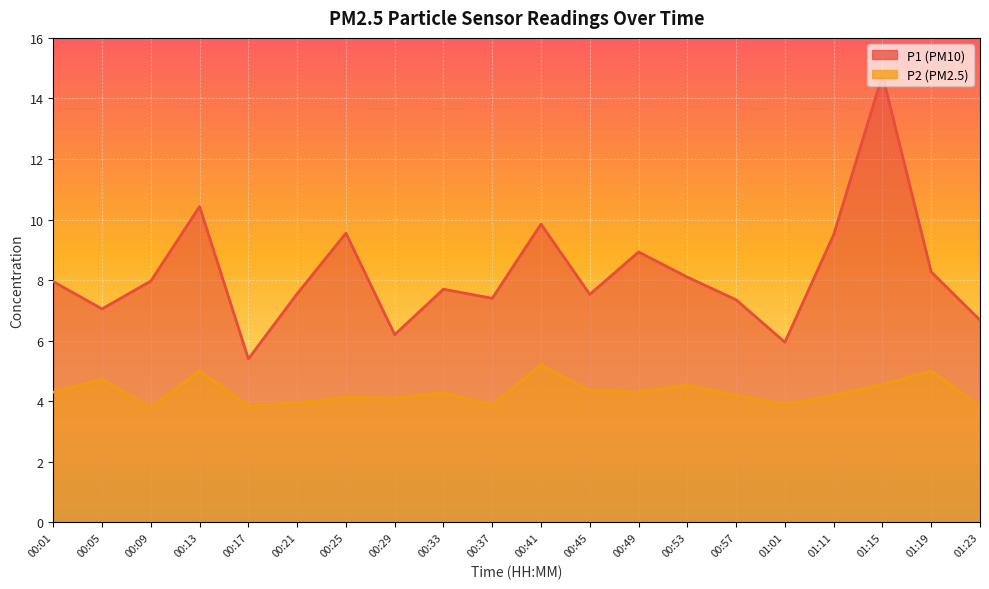

Which has a higher value, 00:05 or 01:23?

00:05